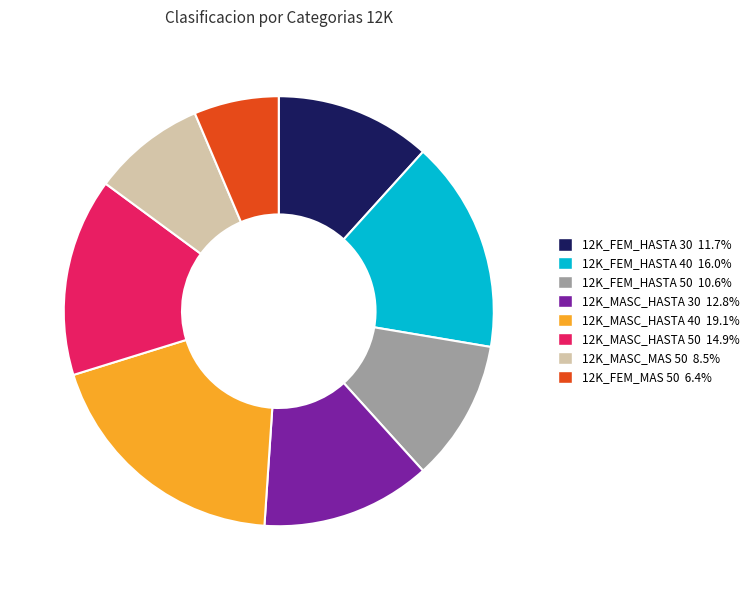

What is the smallest slice in the pie chart?

12K_FEM_MAS 50